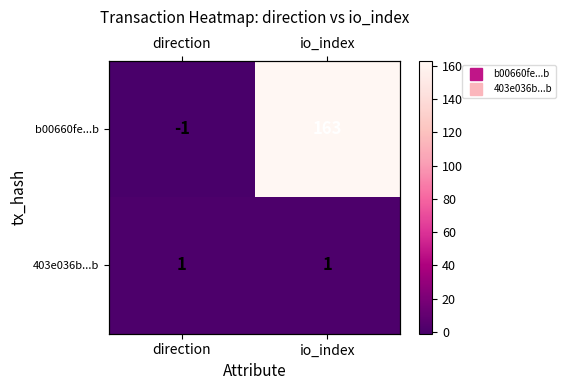

True or false: 403e036b...b has a value of 1 at direction.

False